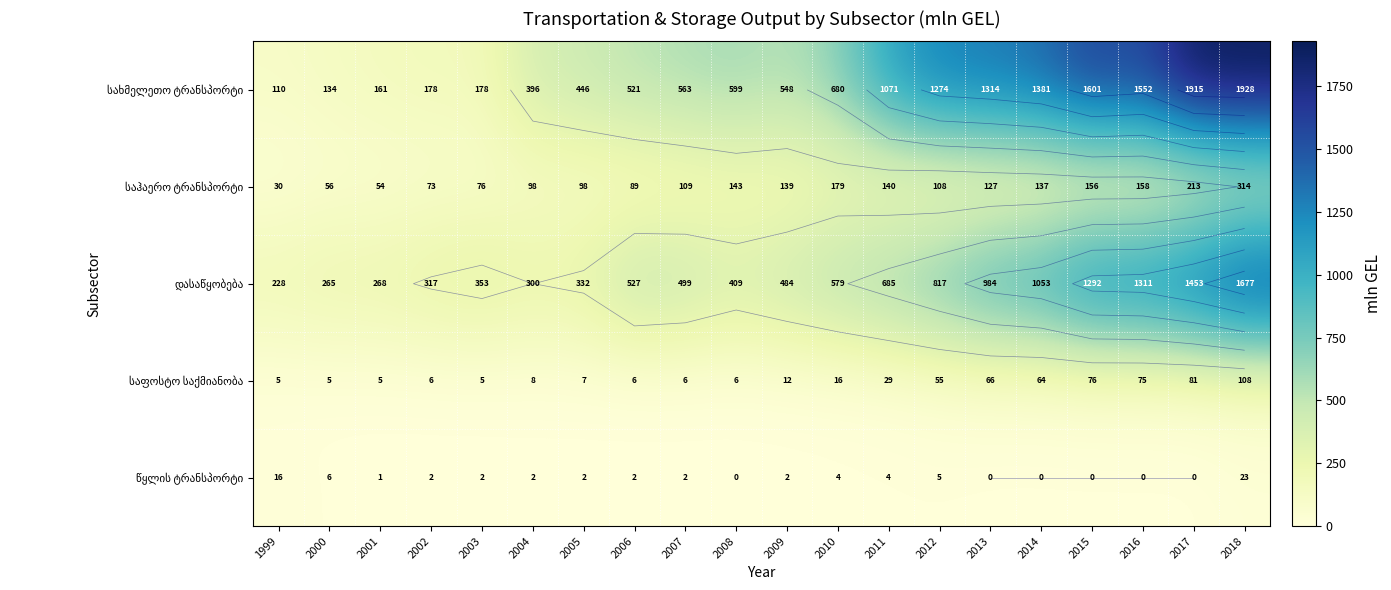

What is the maximum value shown in the chart?

1928.2